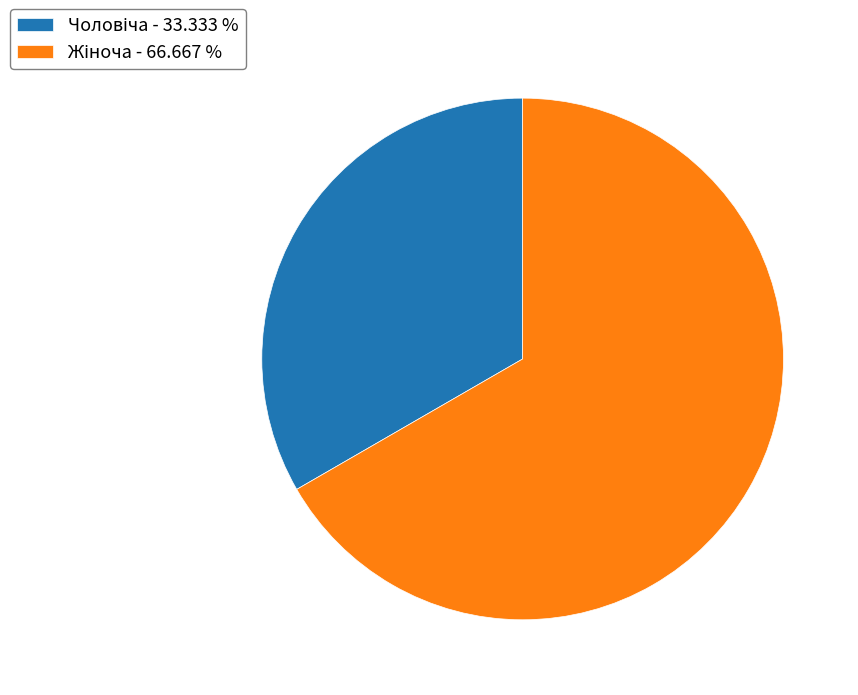

Does any single category account for the majority?

Yes